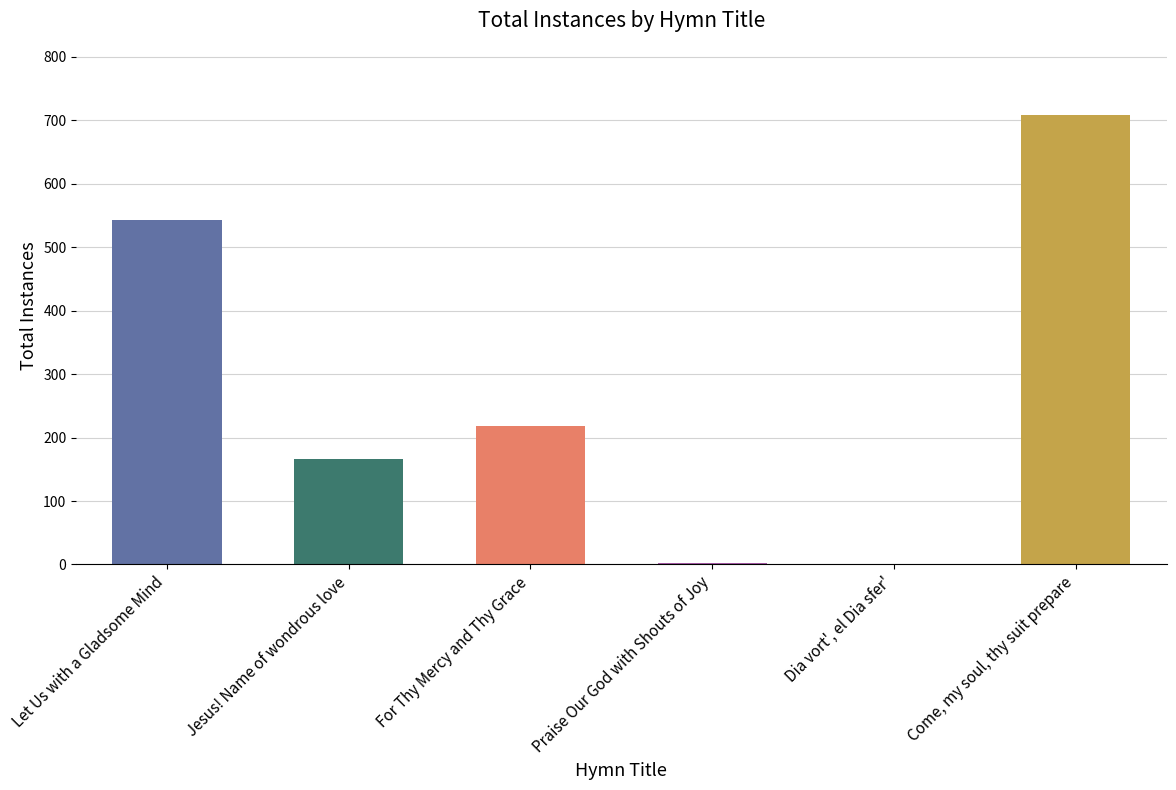

Reading right to left, extract all data points from this chart.

708	1	2	218	166	543